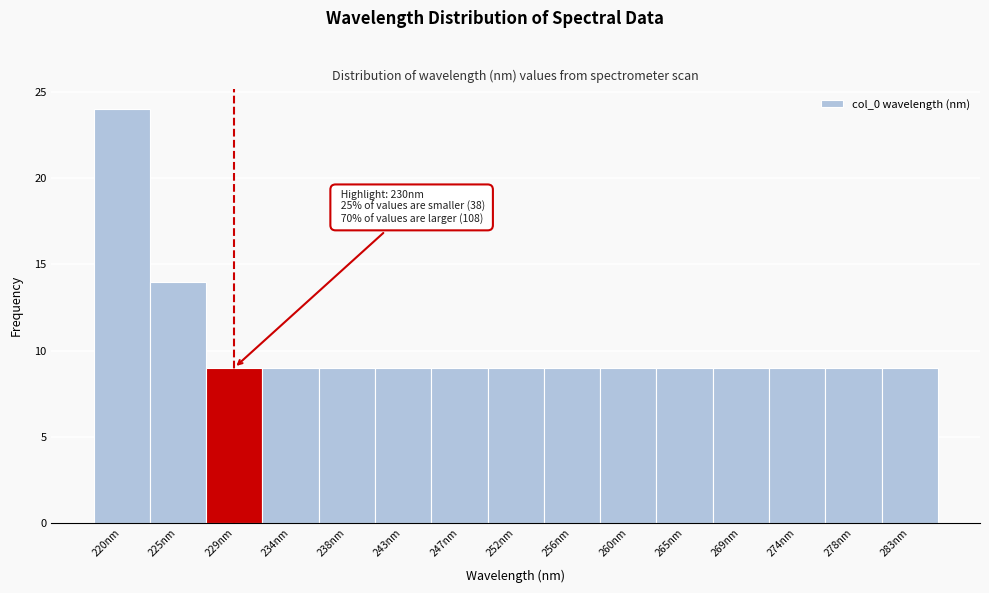

Over which range of the x-axis is the bar tallest?

218.0 to 222.5